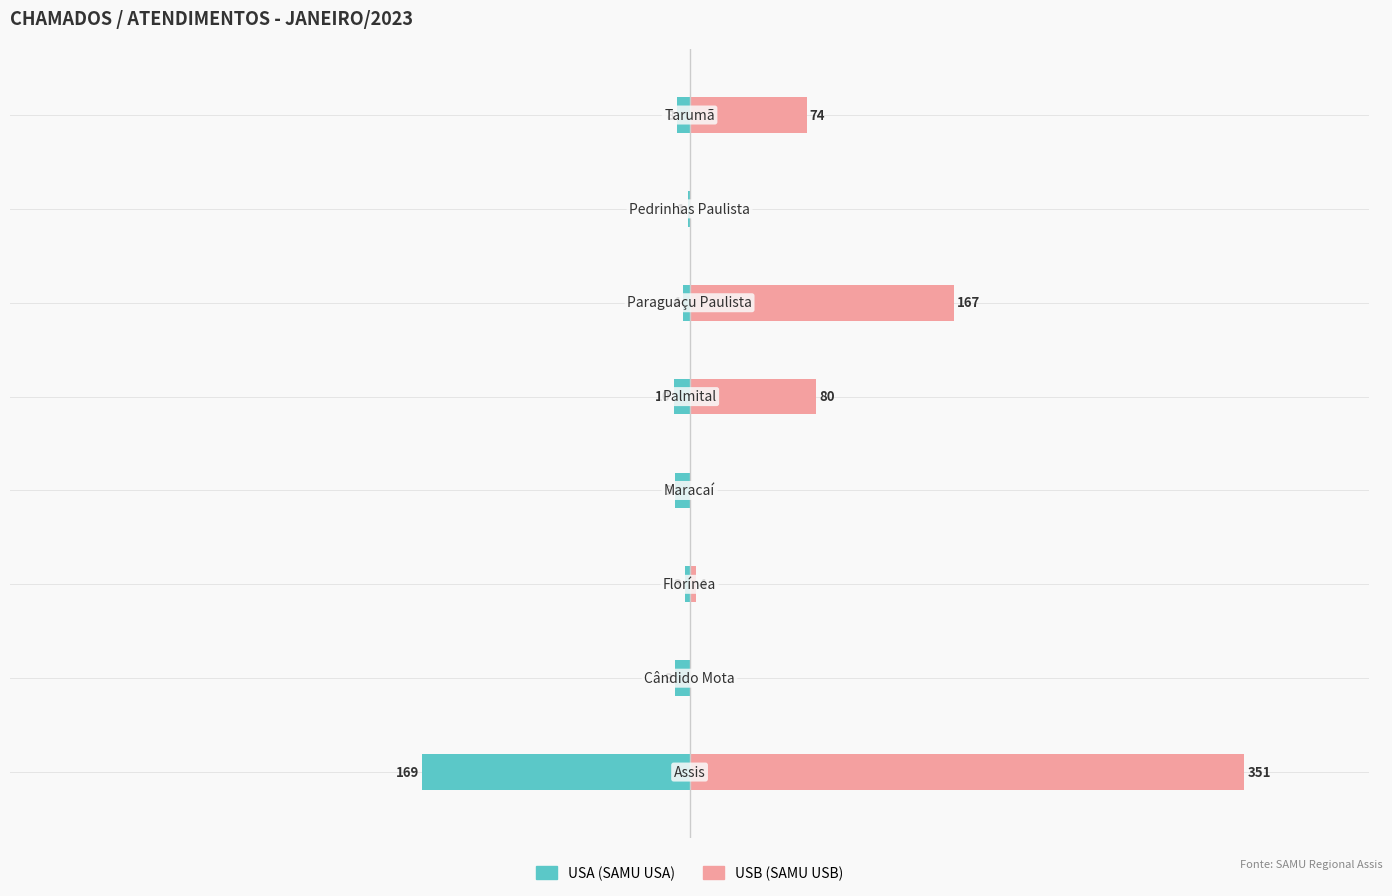

What is the difference between the maximum and minimum values in the USA (SAMU USA) series?

168